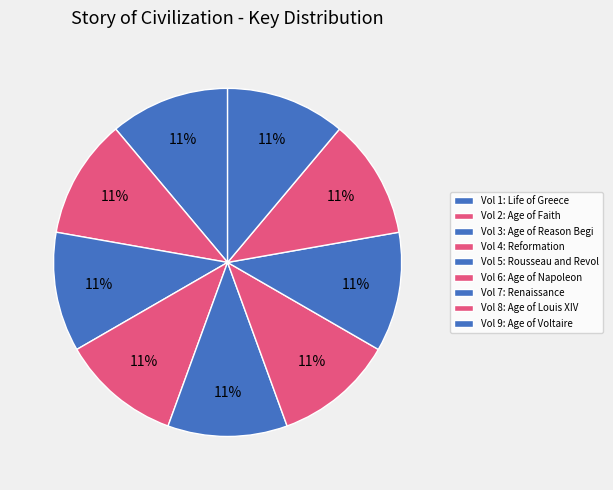

How many slices are in this pie chart?

9